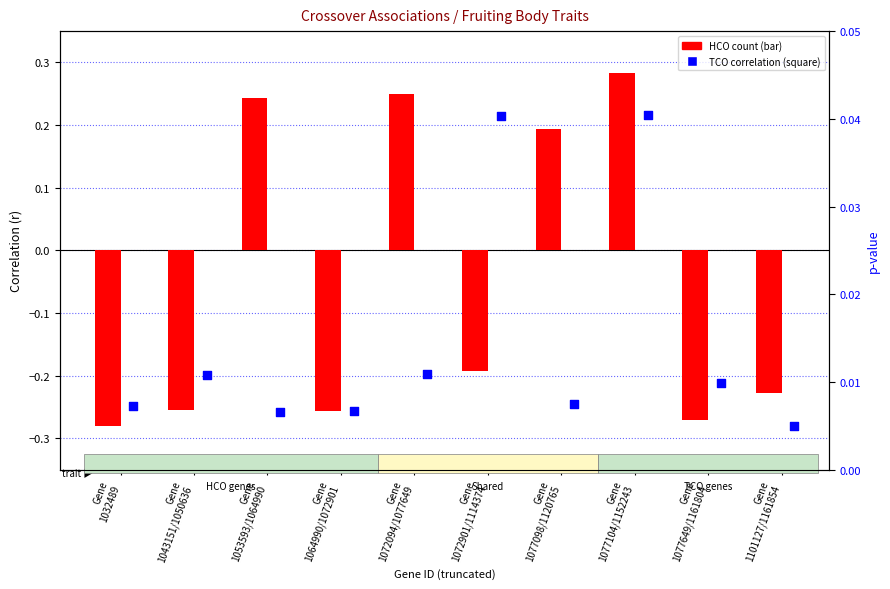

Which series reaches the maximum Y coordinate?

HCO